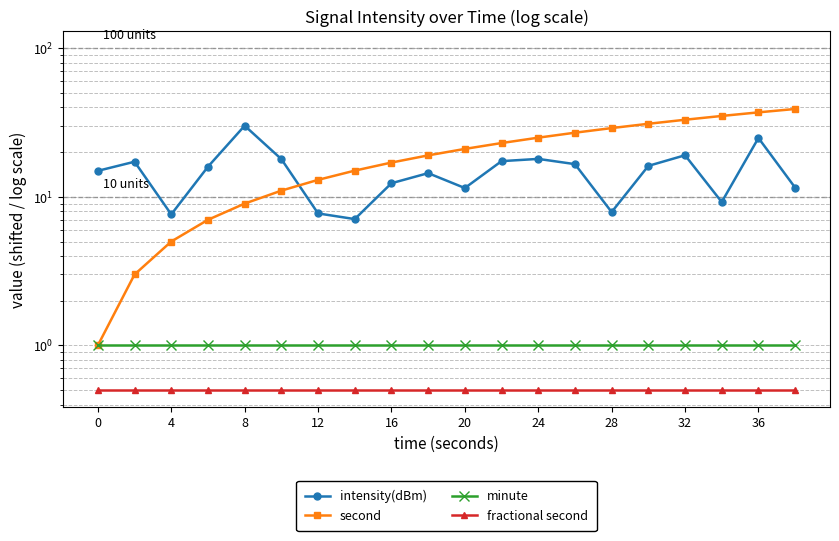

True or false: second and intensity(dBm) cross at least once.

True